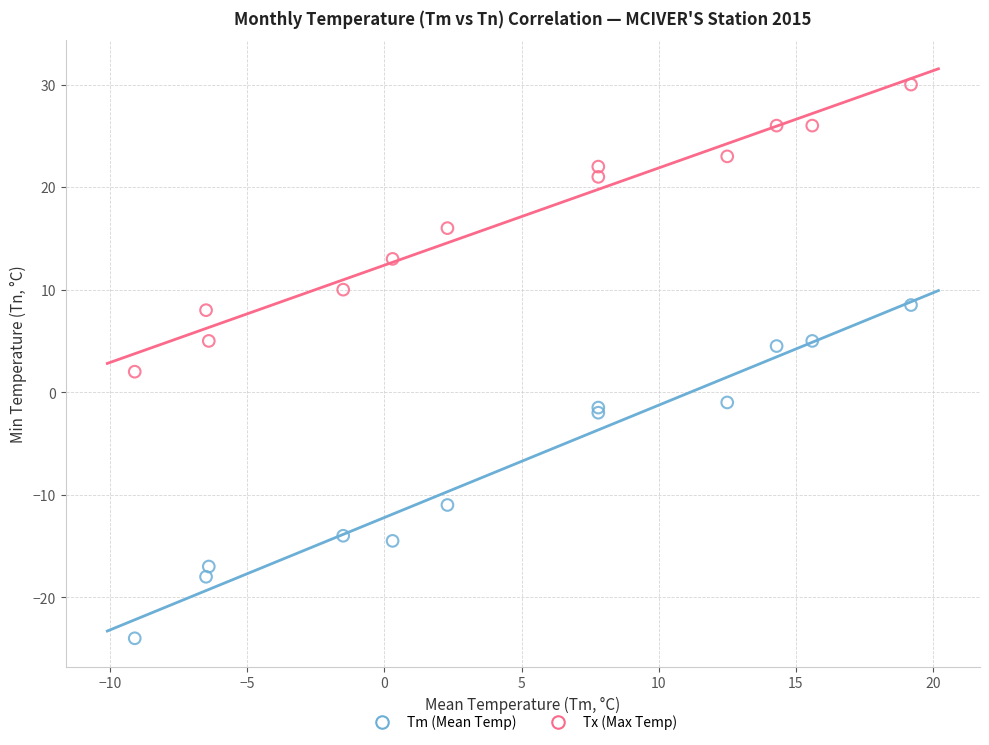

In the Tm (Mean Temp) series, what Y value is closest to -7?

-11.0